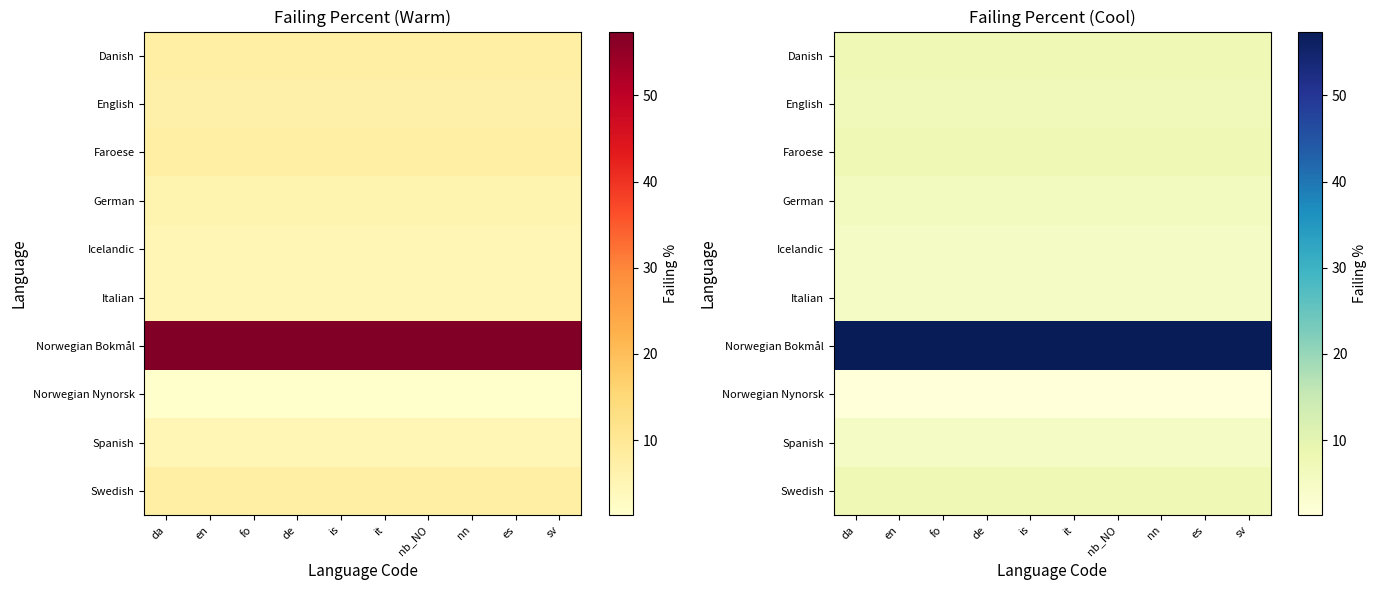

What is the maximum value shown in the chart?

57.4